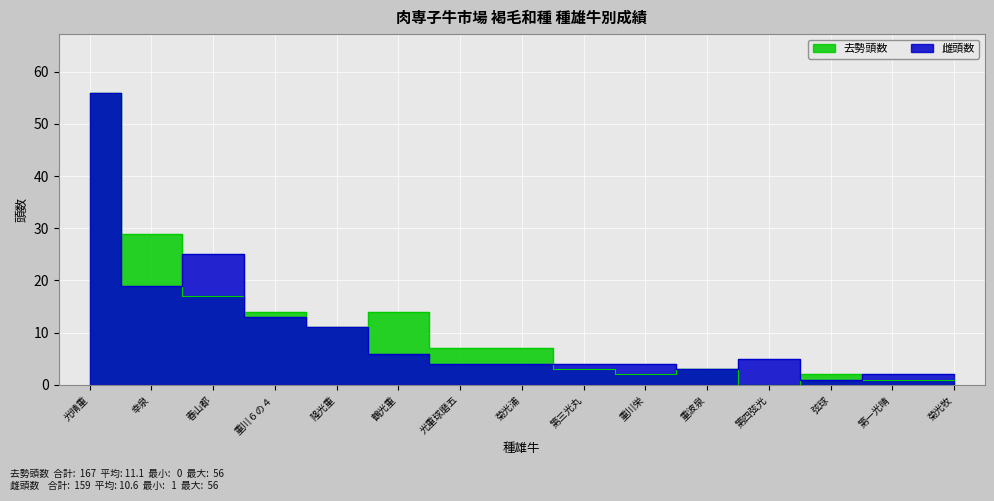

At which label does 雌頭数 first exceed 4?

光晴重